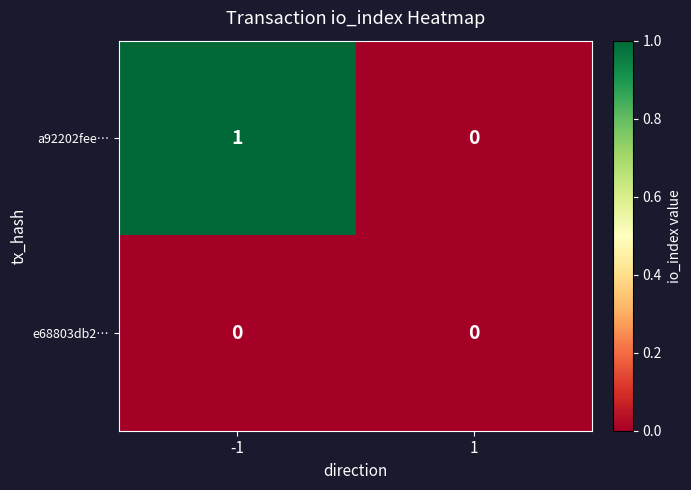

How many distinct data groups are displayed?

2